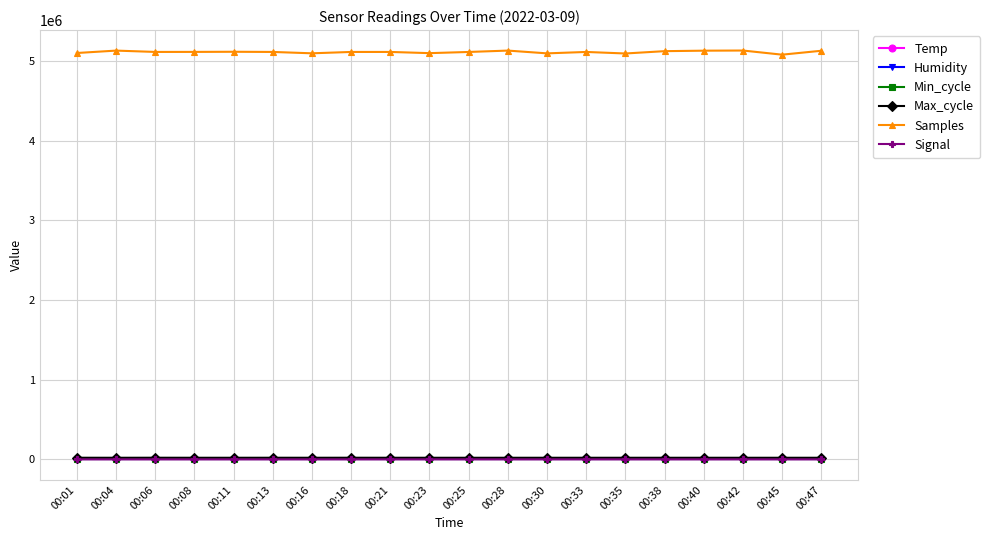

Which series has the largest total across all categories?

Samples